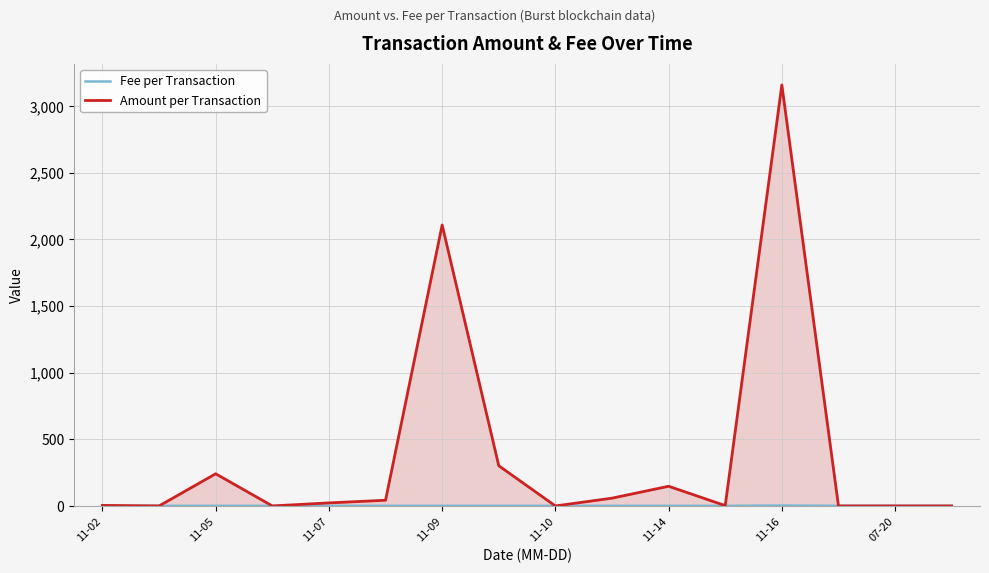

Which label corresponds to the largest value in the chart?

11-16